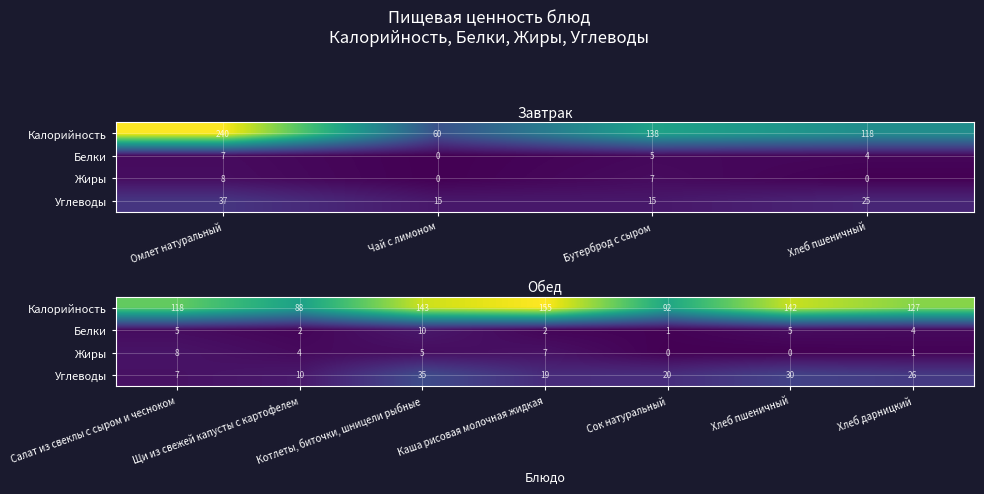

Rank the series by their maximum value, from highest to lowest.

Калорийность, Углеводы, Белки, Жиры